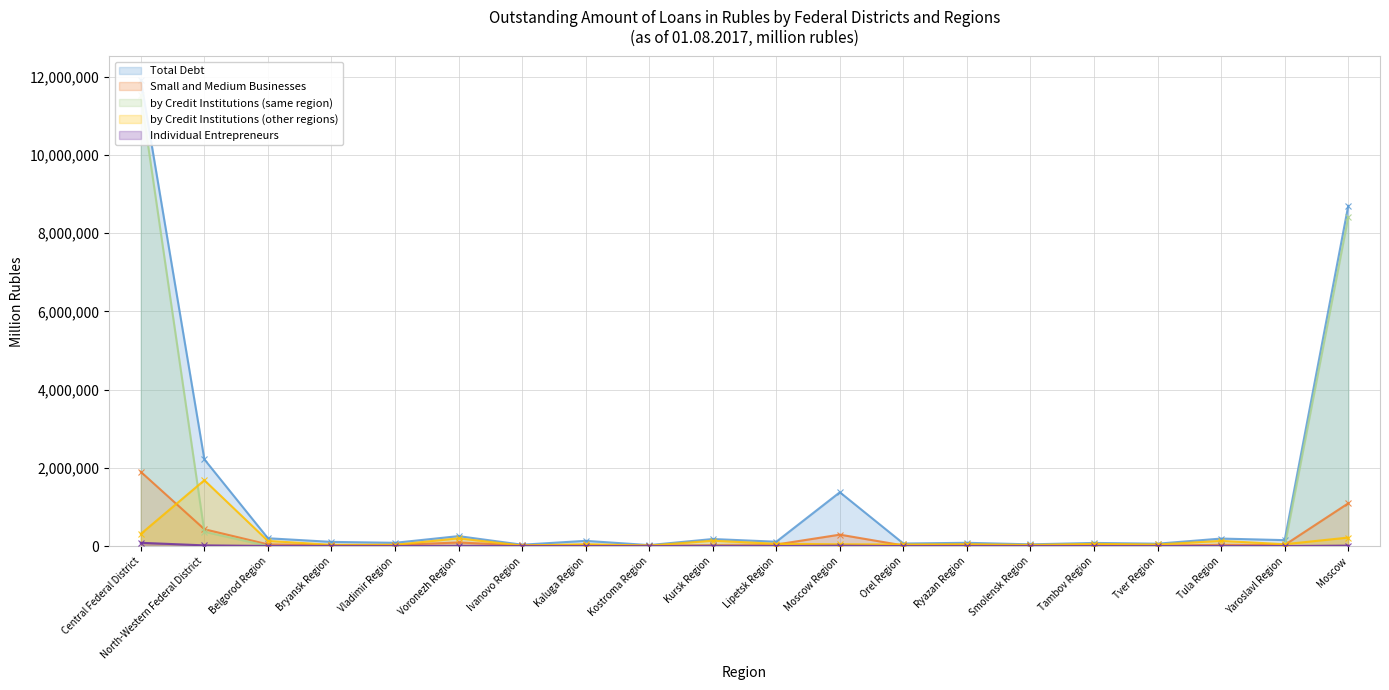

Rank the categories by by Credit Institutions (same region) value from highest to lowest.

Central Federal District, Moscow, North-Western Federal District, Kursk Region, Ryazan Region, Lipetsk Region, Ivanovo Region, Belgorod Region, Kaluga Region, Kostroma Region, Moscow Region, Yaroslavl Region, Tambov Region, Tula Region, Vladimir Region, Tver Region, Bryansk Region, Voronezh Region, Orel Region, Smolensk Region